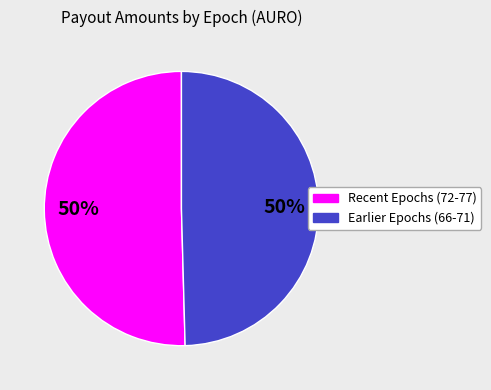

To the nearest percent, what is the average slice percentage?

50%